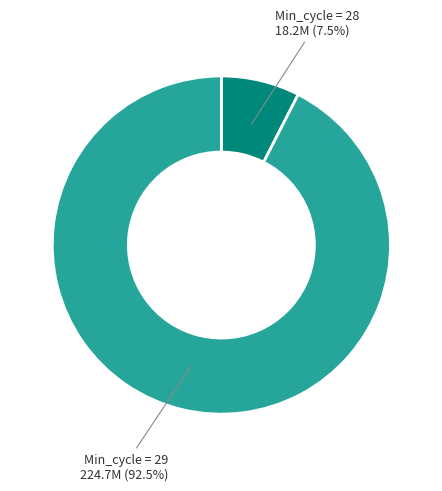

What portion of the pie excludes Min_cycle = 29?

7.5%